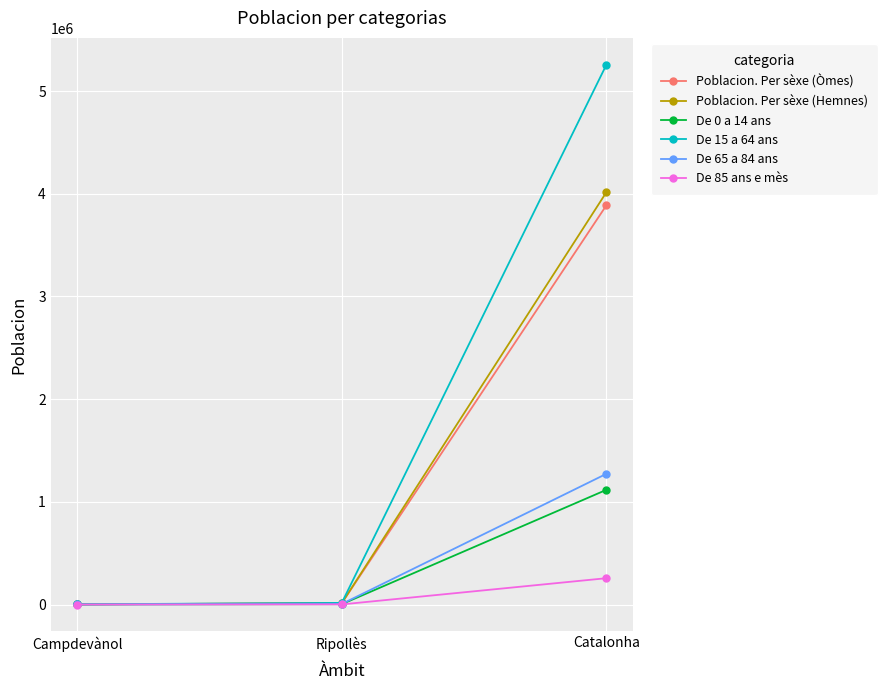

What is the difference between the De 0 a 14 ans values at Campdevànol and Ripollès?

2815